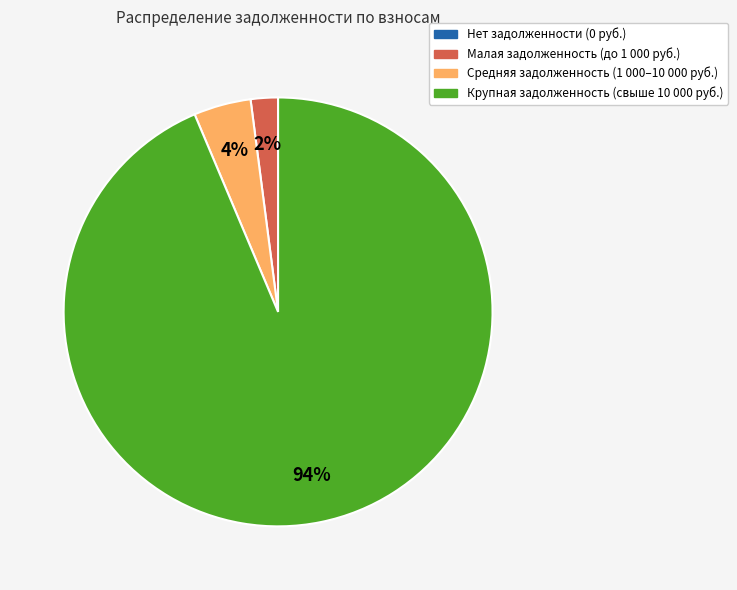

Is there a majority slice in this chart?

Yes